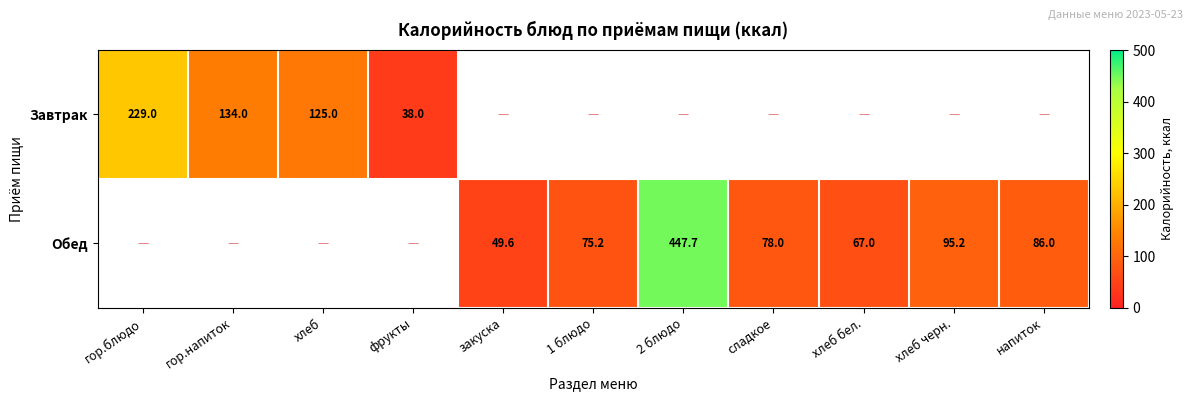

The Обед series shows 78.0 at сладкое. True or false?

True